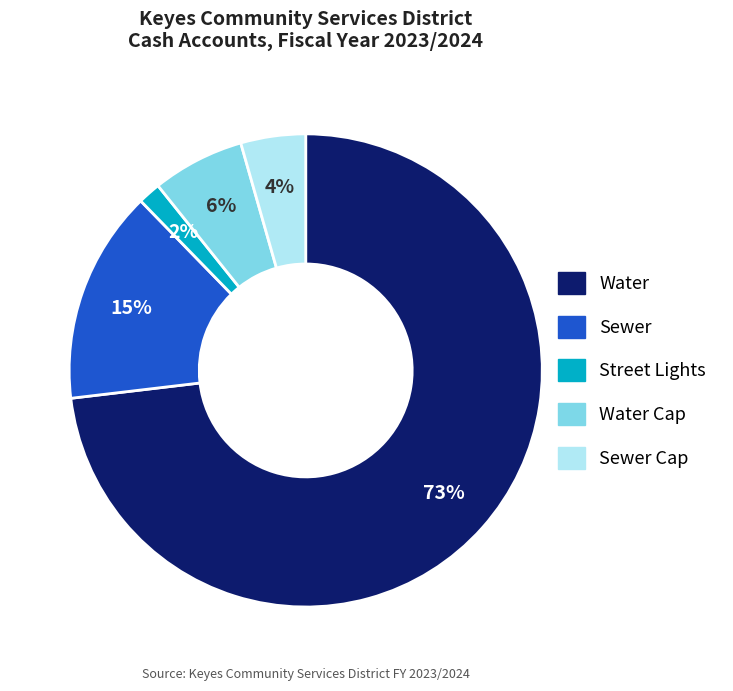

Is there any slice that represents more than half of the pie?

Yes